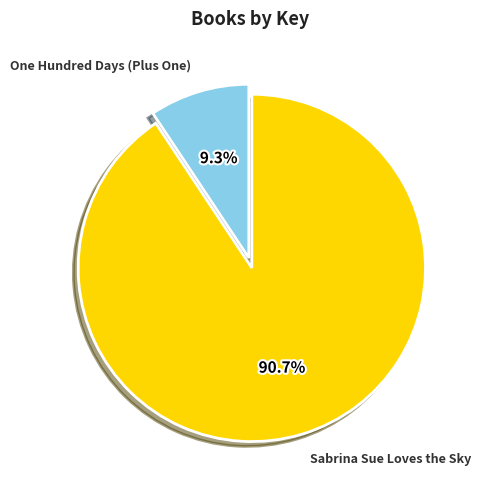

To the nearest percent, what percentage of the pie is Sabrina Sue Loves the Sky?

91%